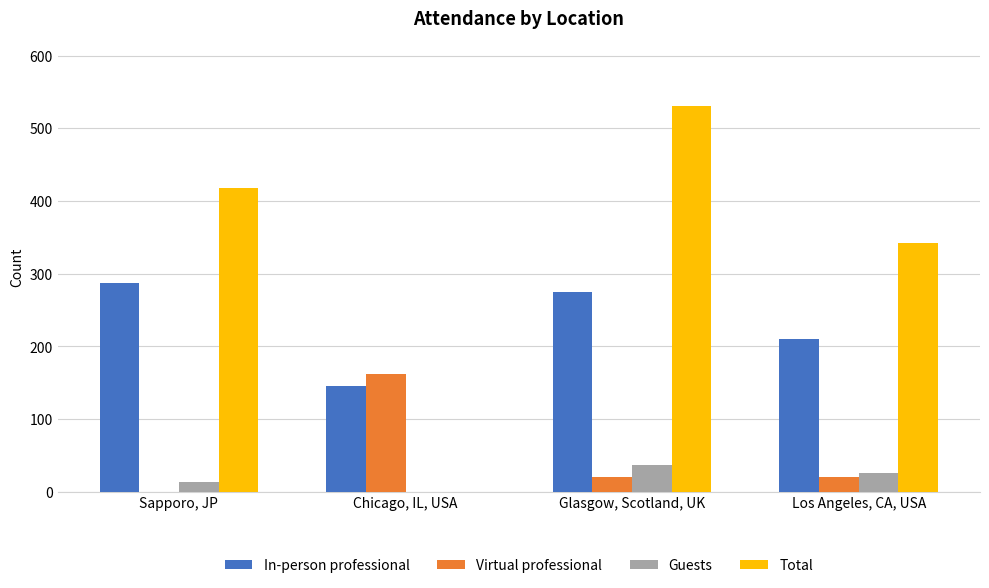

What is the highest value of the In-person professional series?

287